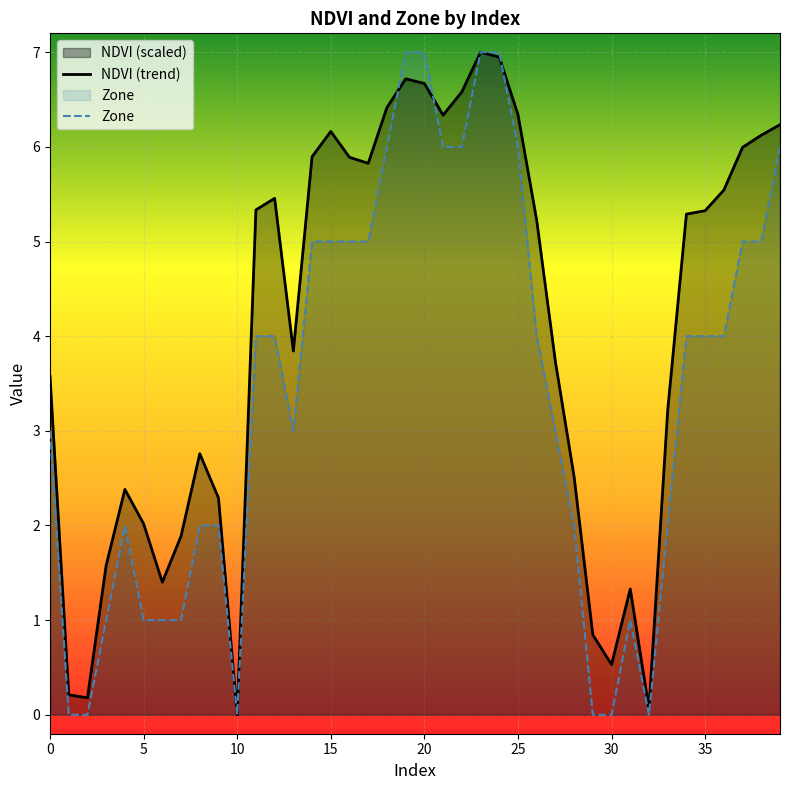

Rank the series by their maximum value, from lowest to highest.

NDVI (trend), Zone